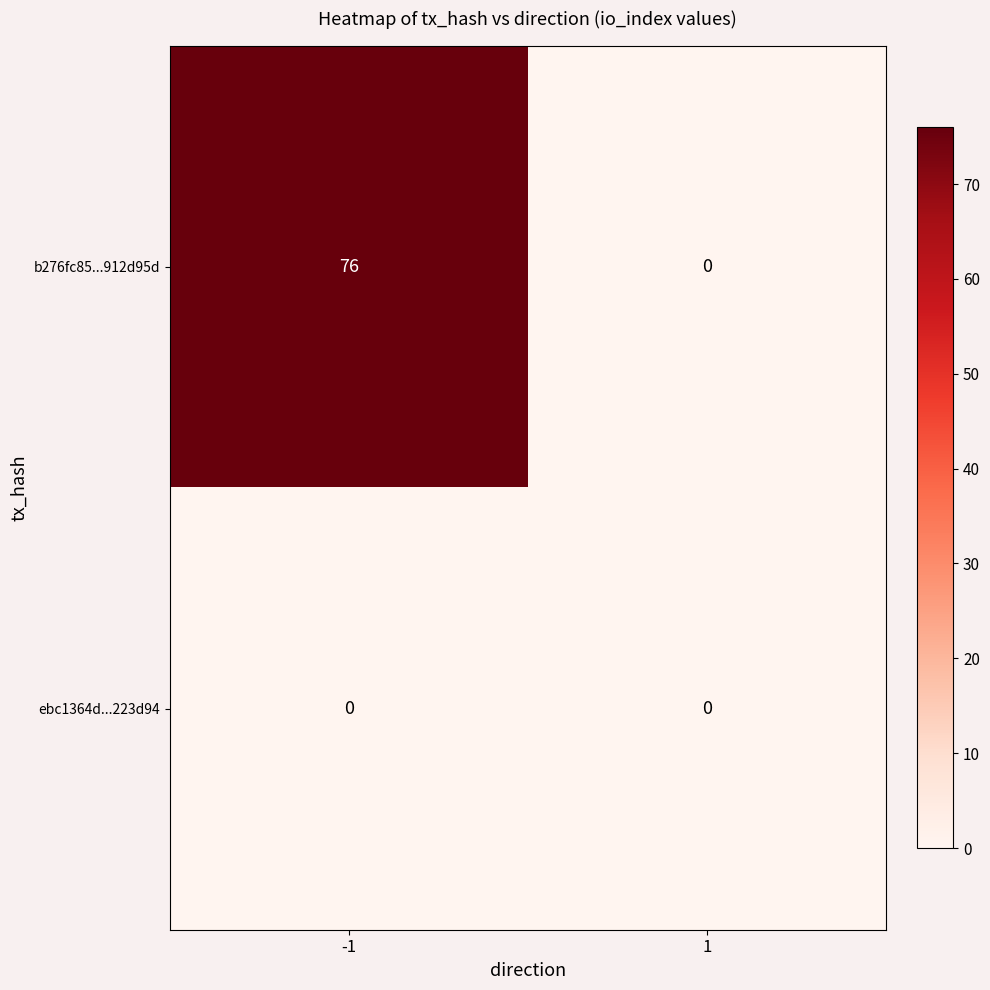

Reading right to left, extract all data points from this chart.

b276fc85...912d95d: 0	76
ebc1364d...223d94: 0	0